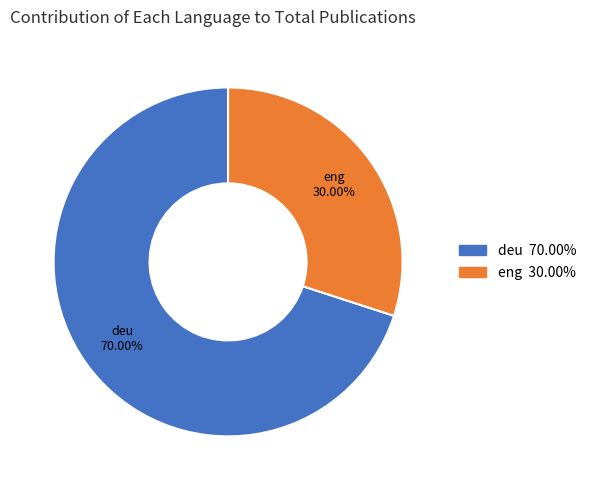

To the nearest percent, what portion does deu represent?

70%